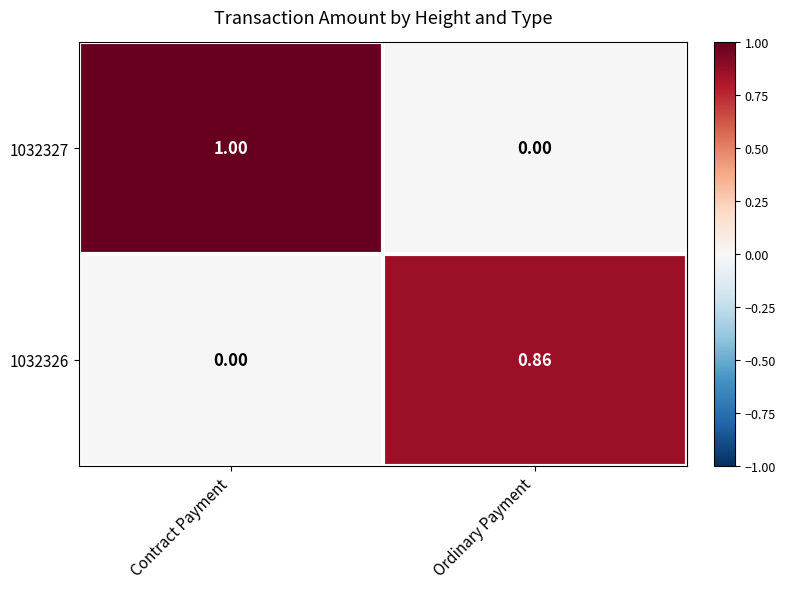

At which label is 1032327 closest to 0?

Ordinary Payment